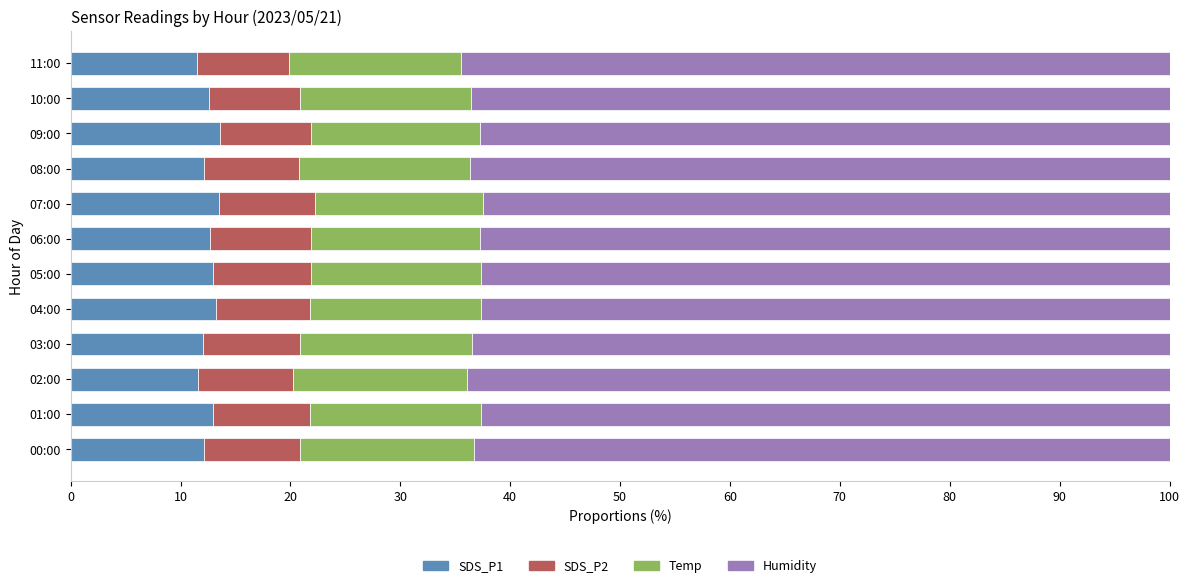

What is the highest value of the SDS_P1 series?

13.6